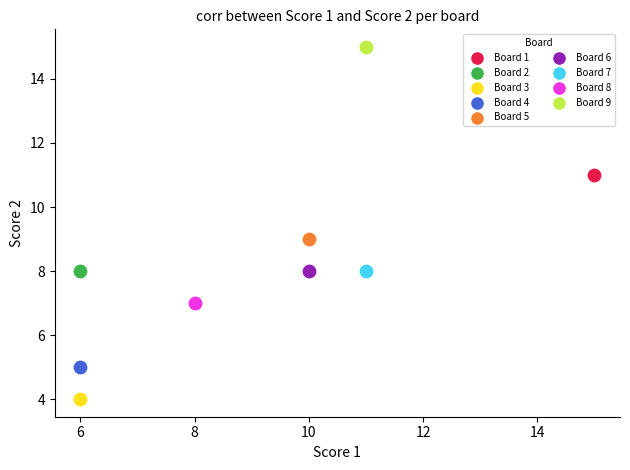

What are all the series names shown in the legend?

Board 1, Board 2, Board 3, Board 4, Board 5, Board 6, Board 7, Board 8, Board 9